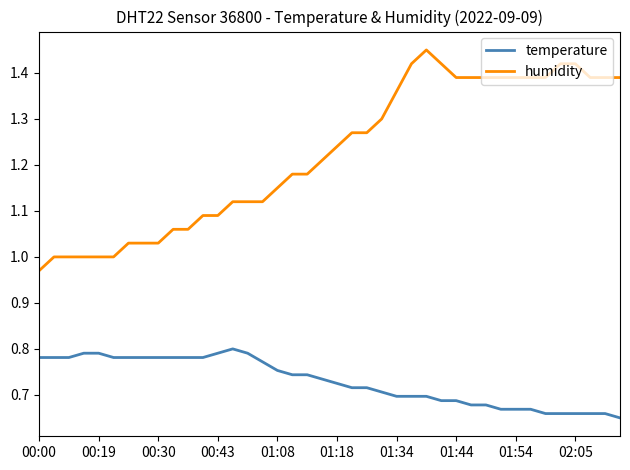

Which series has the largest total across all categories?

humidity